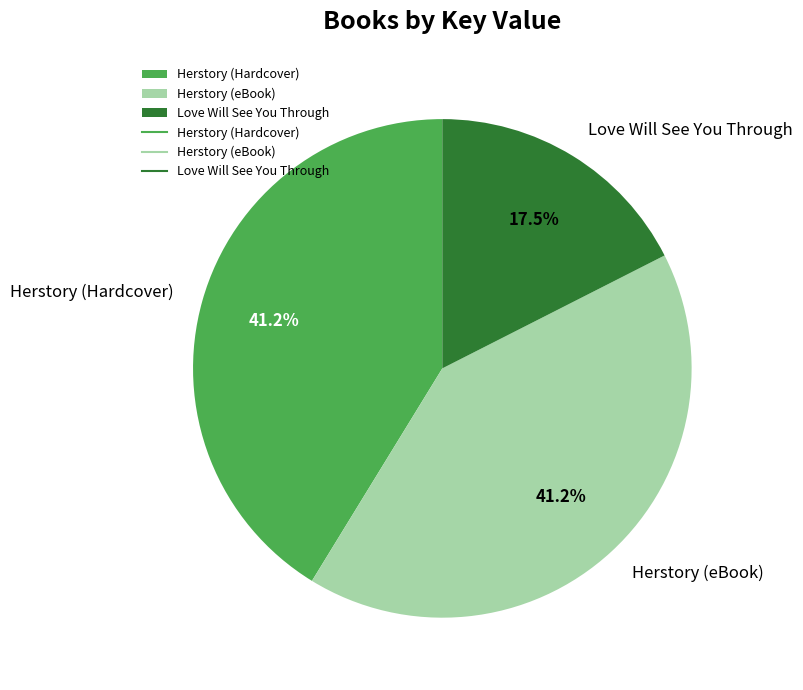

How much of the chart is everything except Herstory (Hardcover)?

58.8%